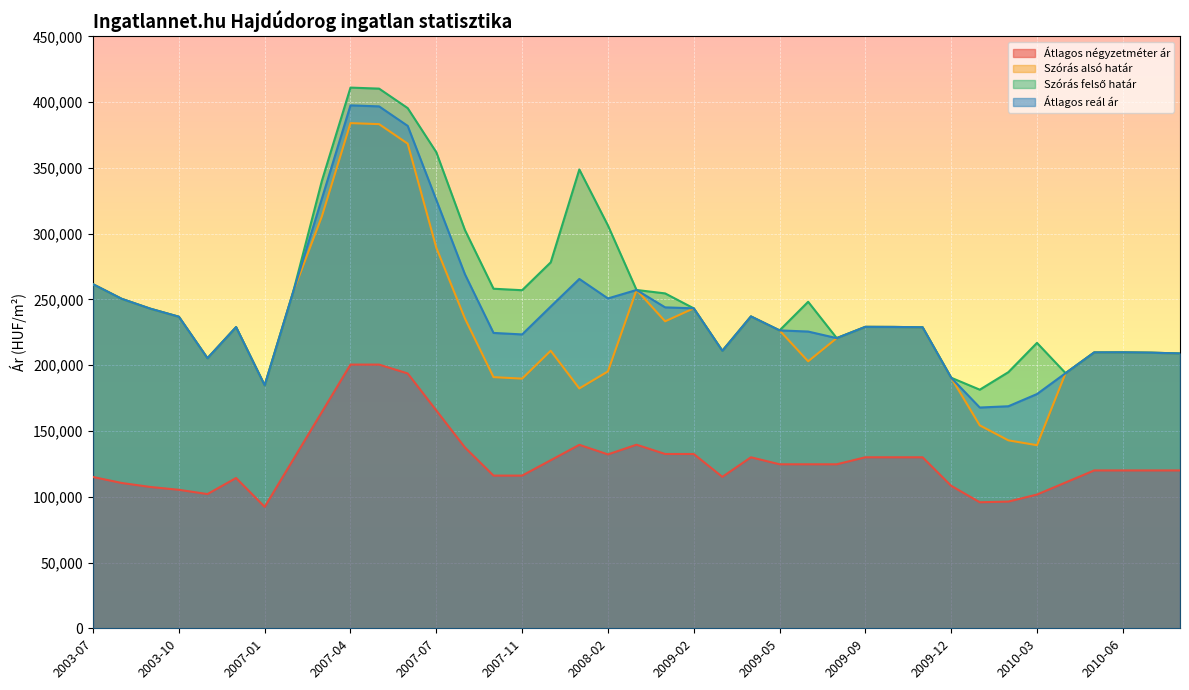

What is the maximum value shown in the chart?

411004